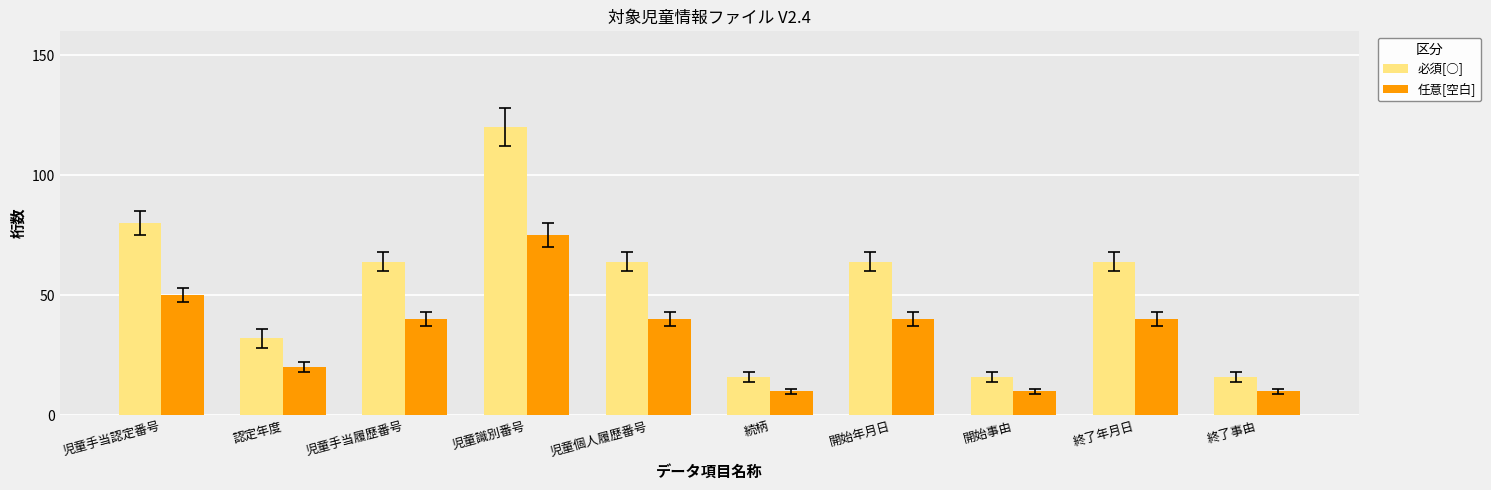

What is the difference between the maximum and minimum values in the 任意[空白] series?

65